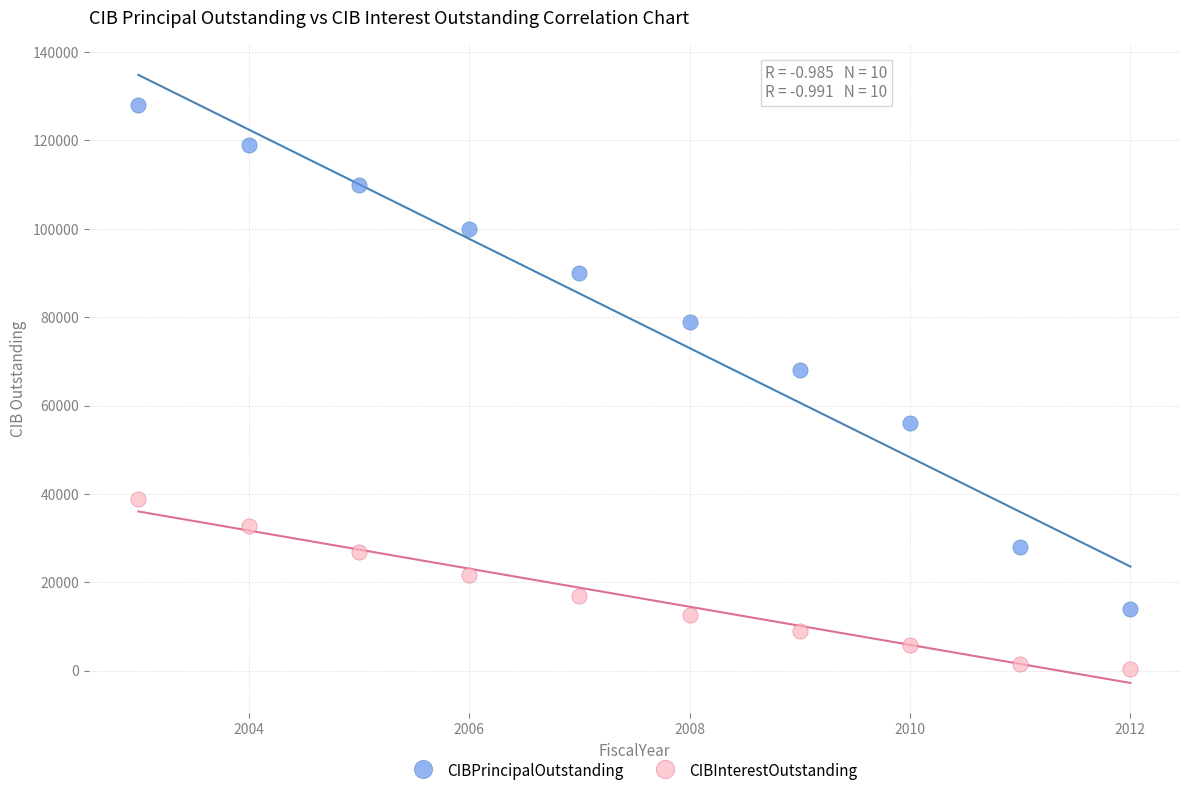

Across all data points, what is the range of Y values (max minus min)?

127650